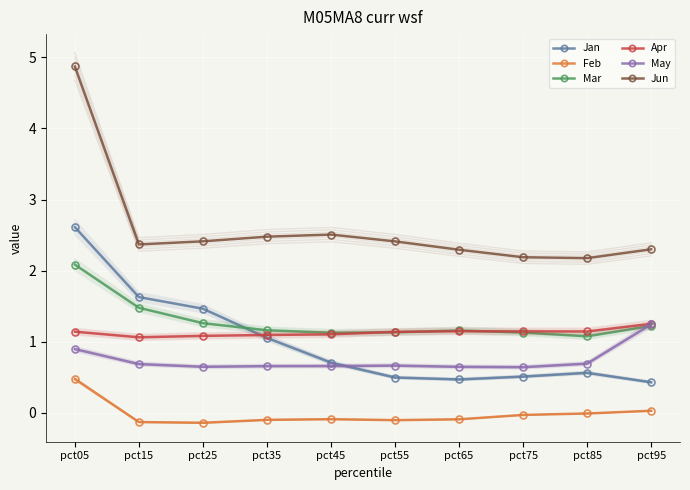

What is the maximum value shown in the chart?

4.9